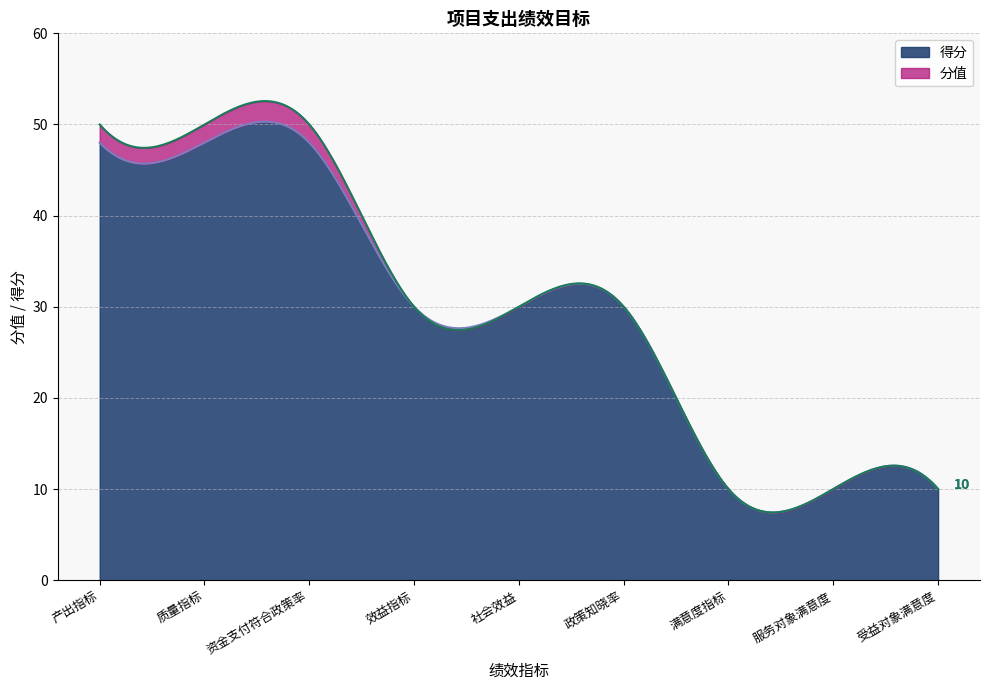

List the labels in order of value, smallest first.

满意度指标, 服务对象满意度, 受益对象满意度, 效益指标, 社会效益, 政策知晓率, 产出指标, 质量指标, 资金支付符合政策率